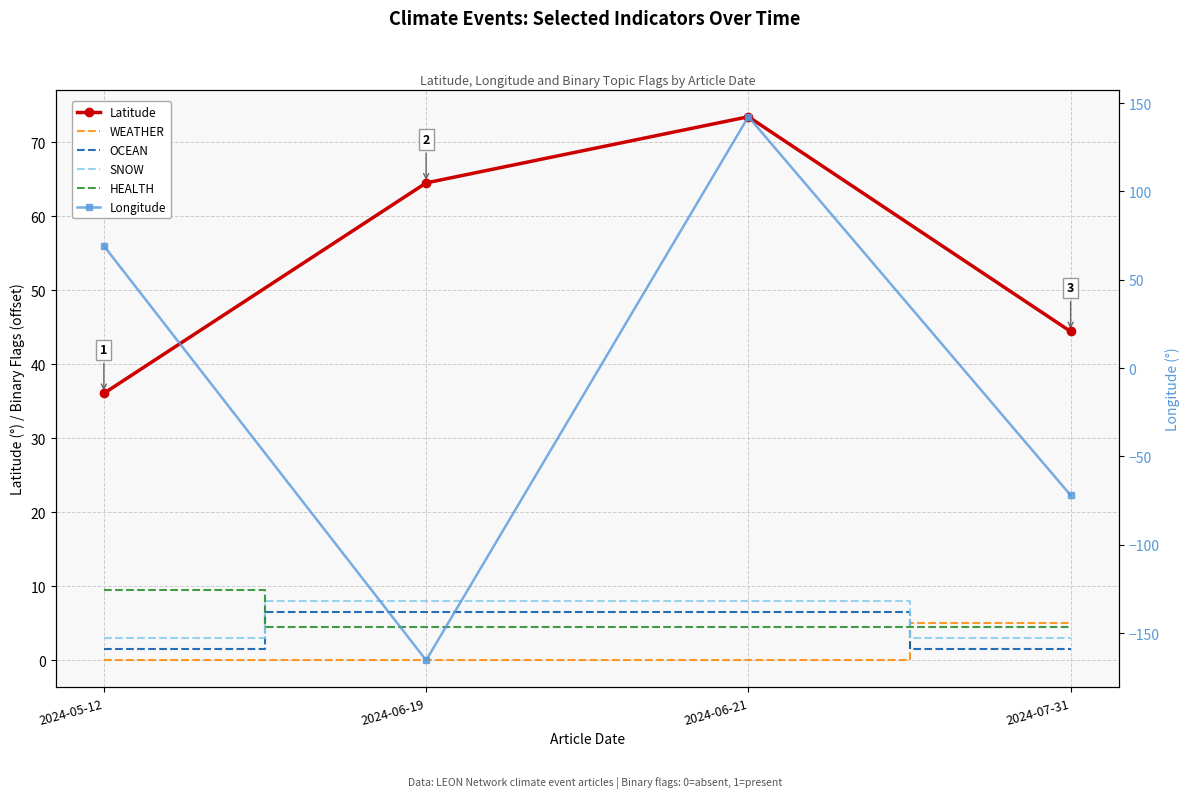

True or false: OCEAN and HEALTH cross at least once.

True